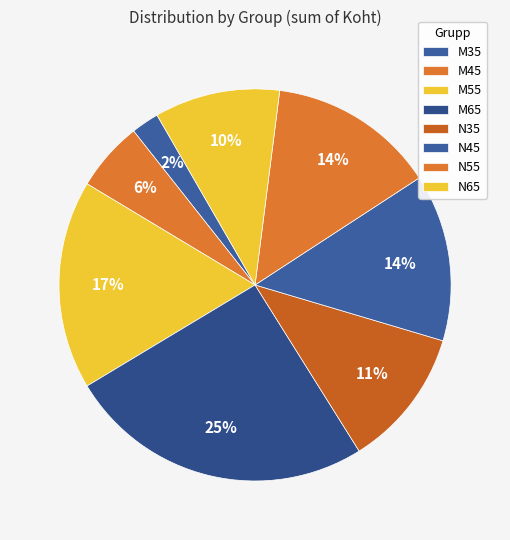

Rank the categories by value from lowest to highest.

M35, M45, N65, N35, N45, N55, M55, M65